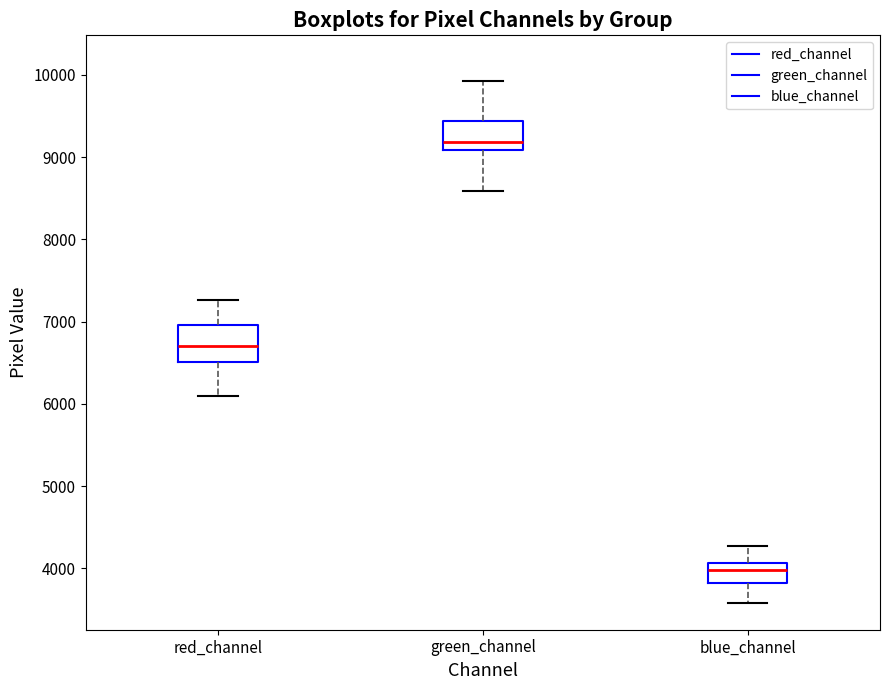

Reading left to right, read every box against the y-axis: the position of its median line, the range the box covers, and the ends of its whiskers. The values are not printed on the chart, so give them approximately, as read against the axis.

red_channel: median 6700, box 6500 to 7000, whiskers 6100 to 7300
green_channel: median 9200, box 9100 to 9400, whiskers 8600 to 9900
blue_channel: median 4000, box 3800 to 4100, whiskers 3600 to 4300